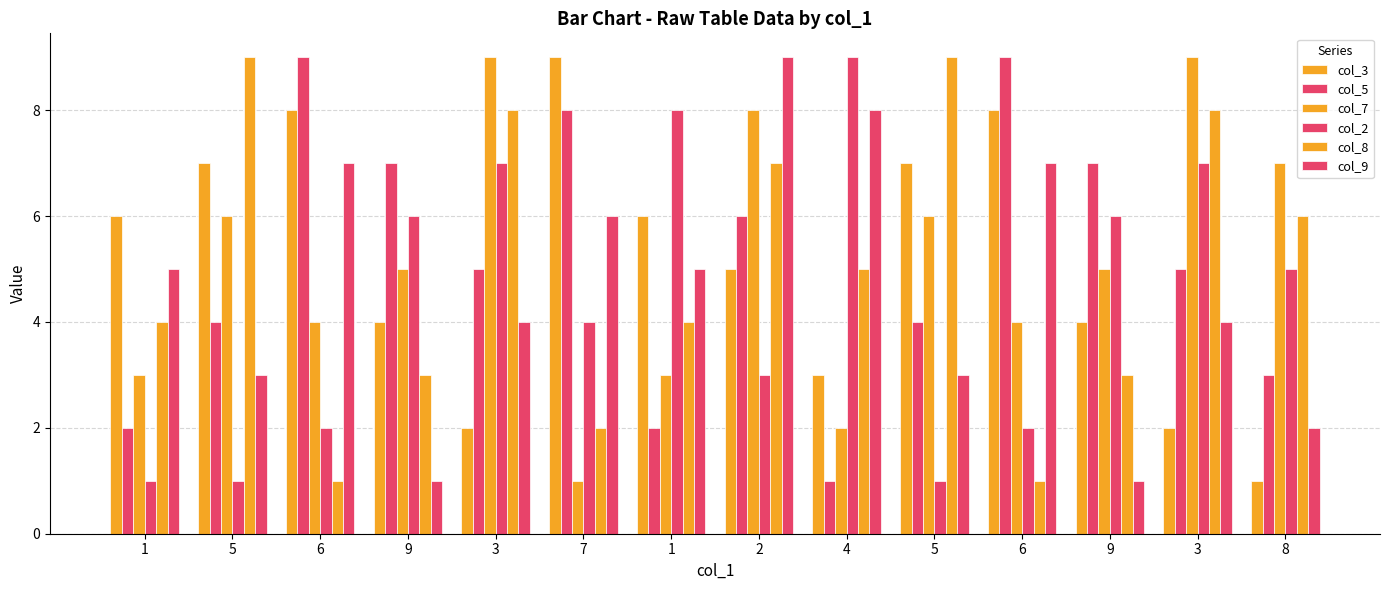

How many series are shown in this chart?

6